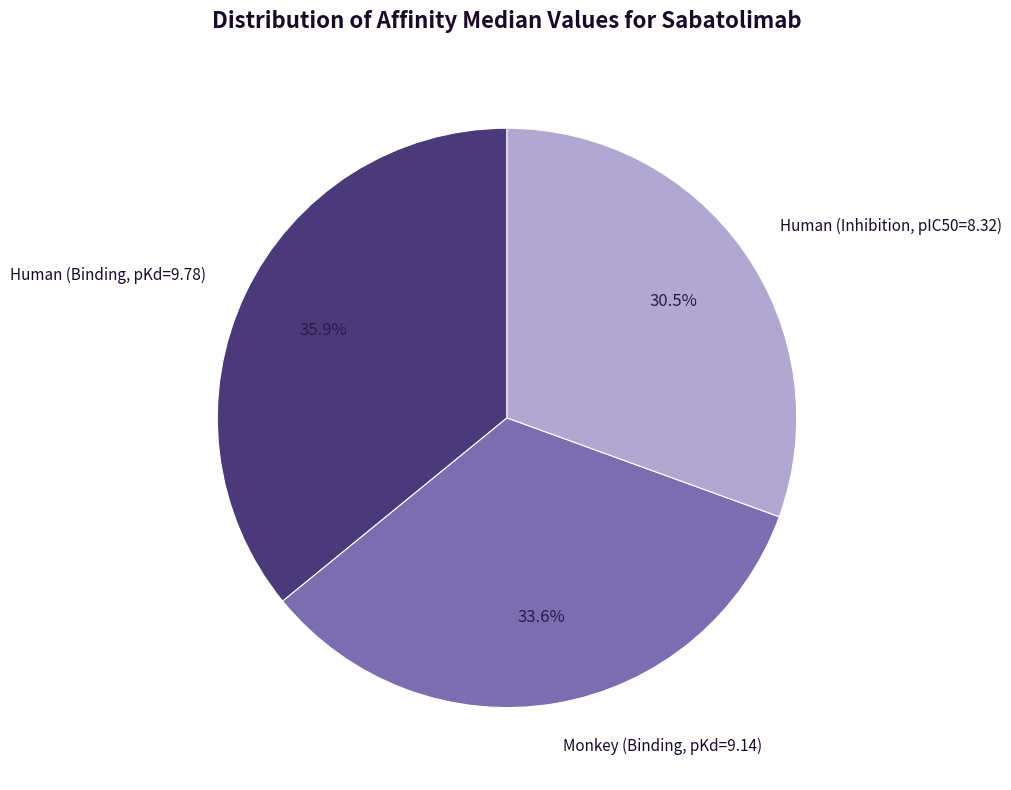

To the nearest percent, what is the difference between the largest and smallest slice percentages?

5%